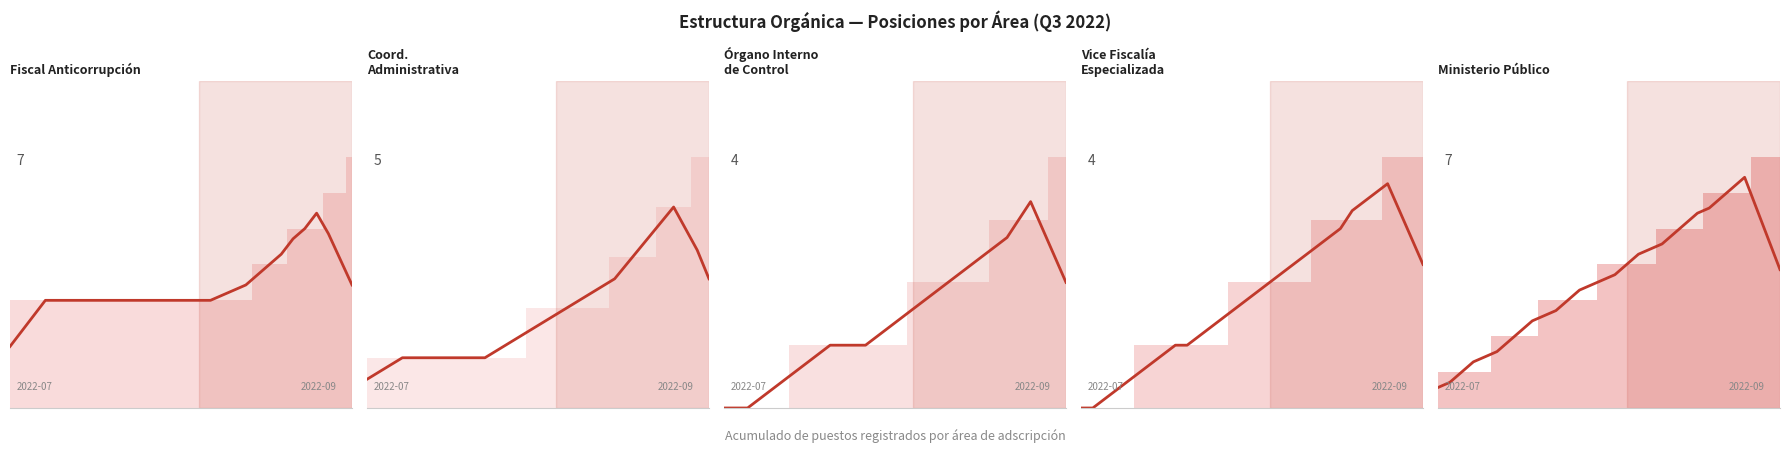

What is the sum of the Órgano Interno de Control values at 21 and 11?

3